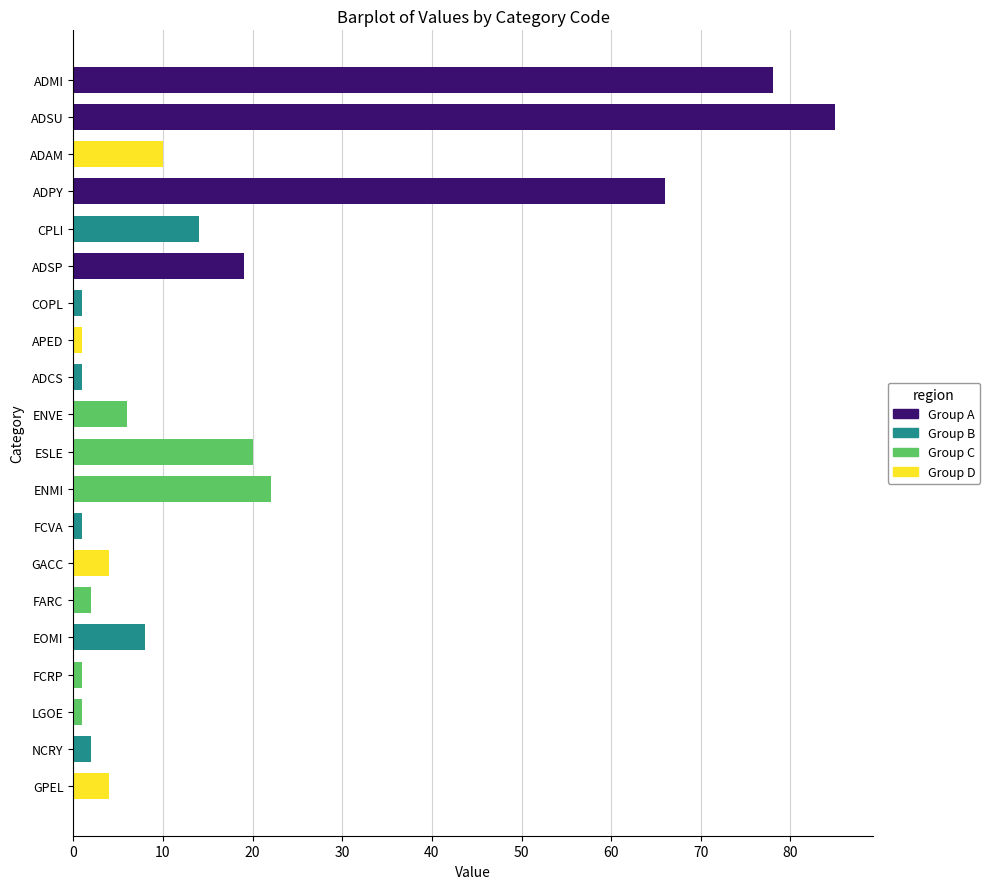

What is the label of the 15th bar from the bottom?

ADSP